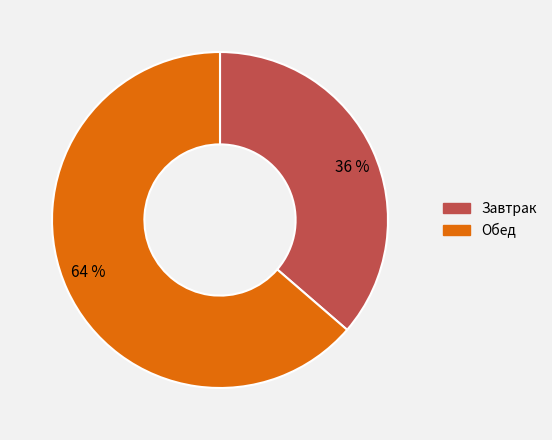

To the nearest percent, what percentage of the pie is 64 %?

64%